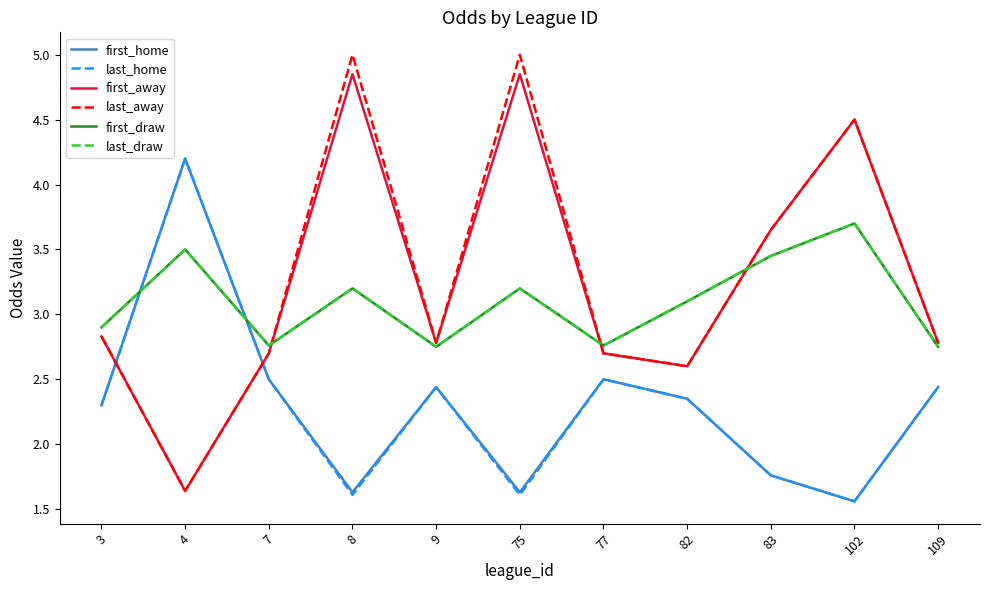

Is this an area chart (filled region under the line)?

No